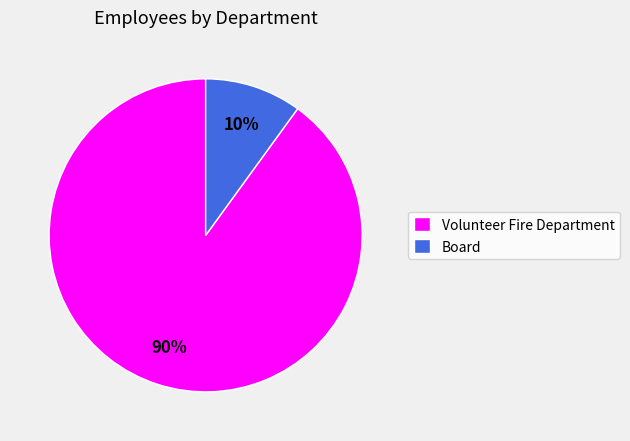

How many segments does this pie chart have?

2